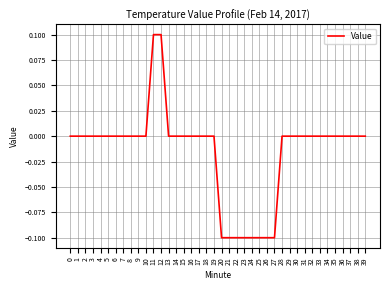

Which has a higher value, 6 or 20?

6